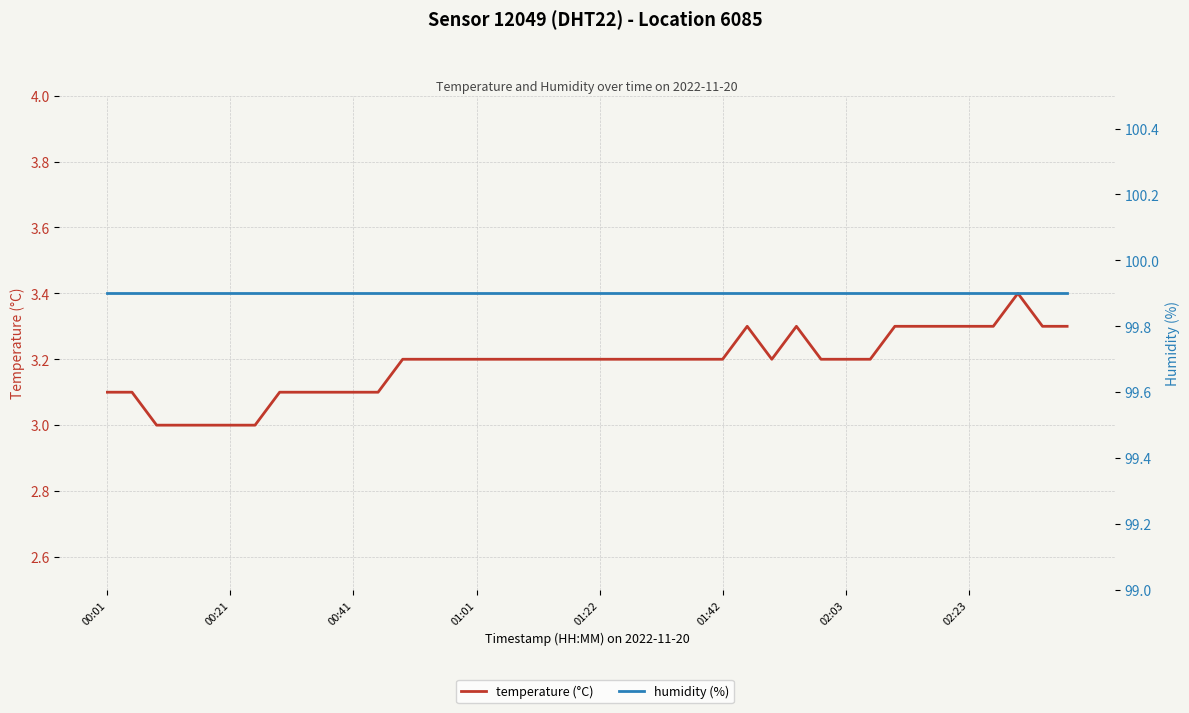

Rank the series at 39 from lowest to highest value.

temperature (°C), humidity (%)